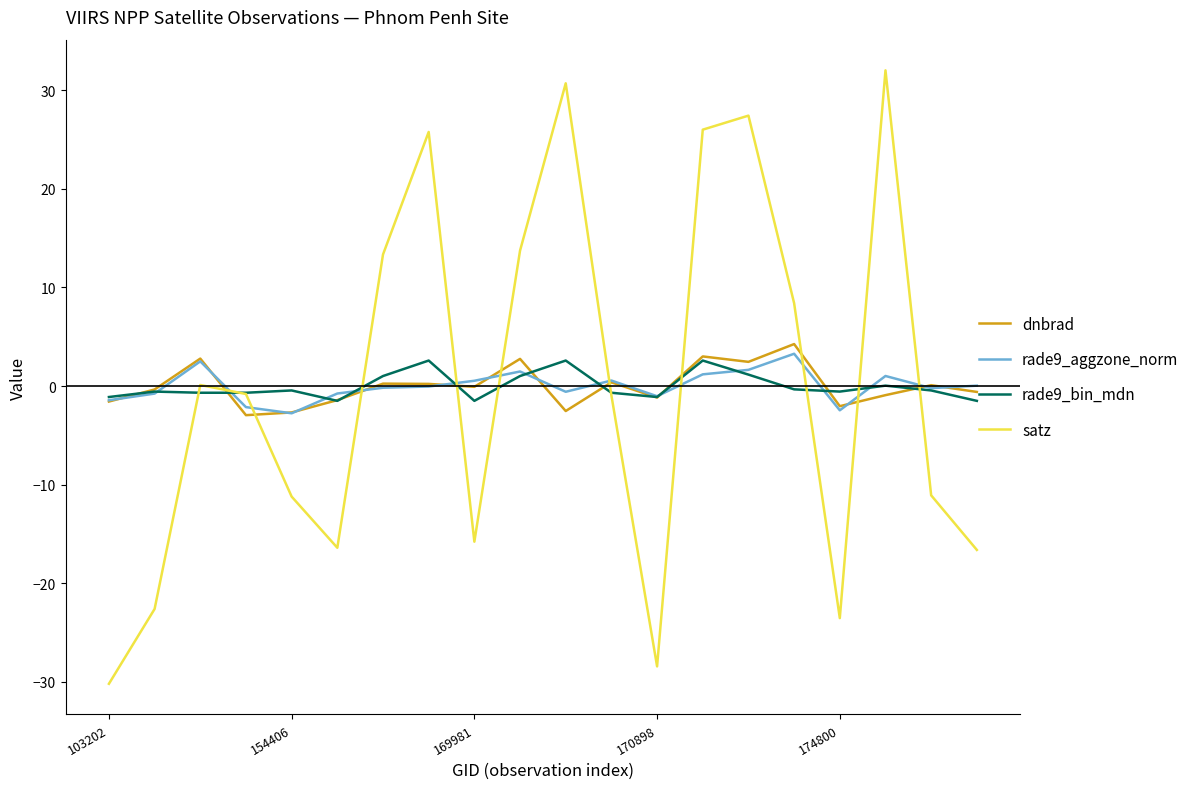

What is the maximum value for dnbrad?

4.3